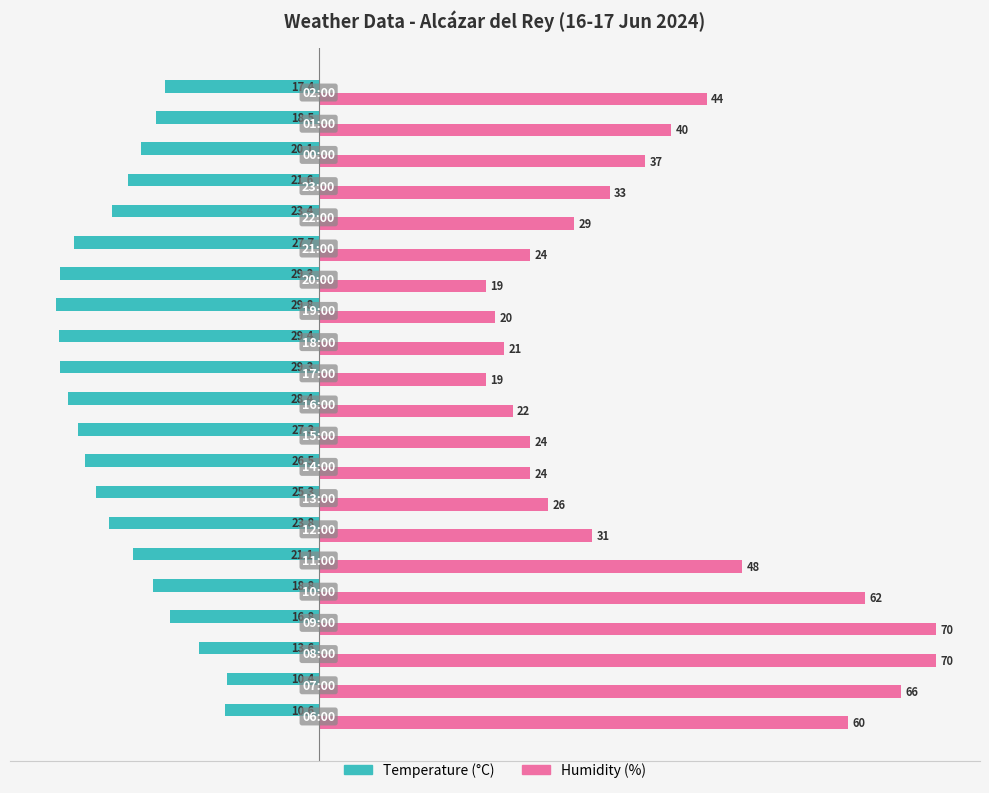

List the series in order of their peak value, highest first.

Humidity (%), Temperature (°C)